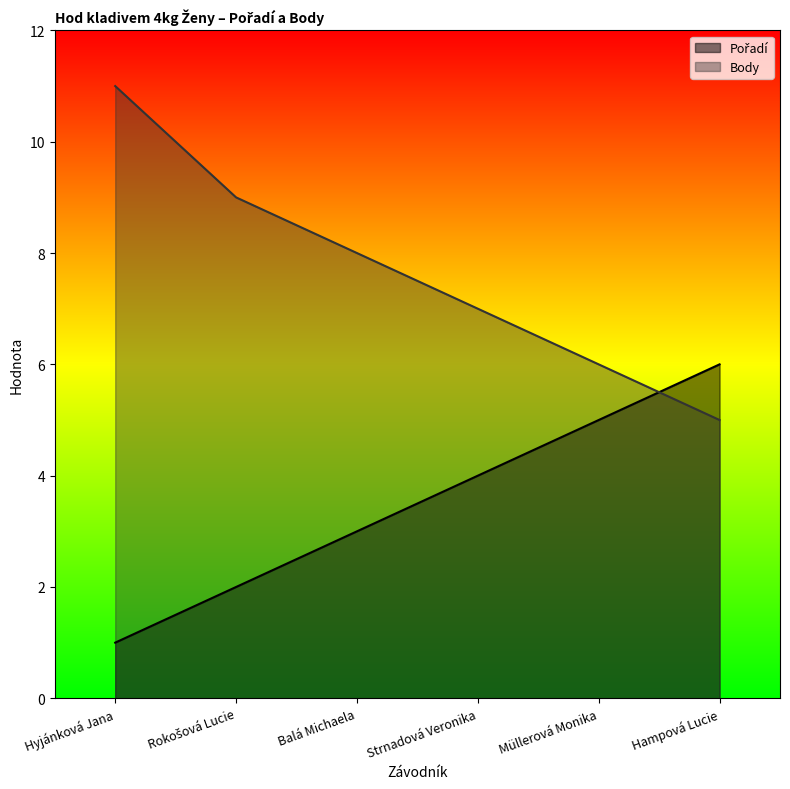

At Rokošová Lucie, list the series in order from largest to smallest.

Body, Pořadí